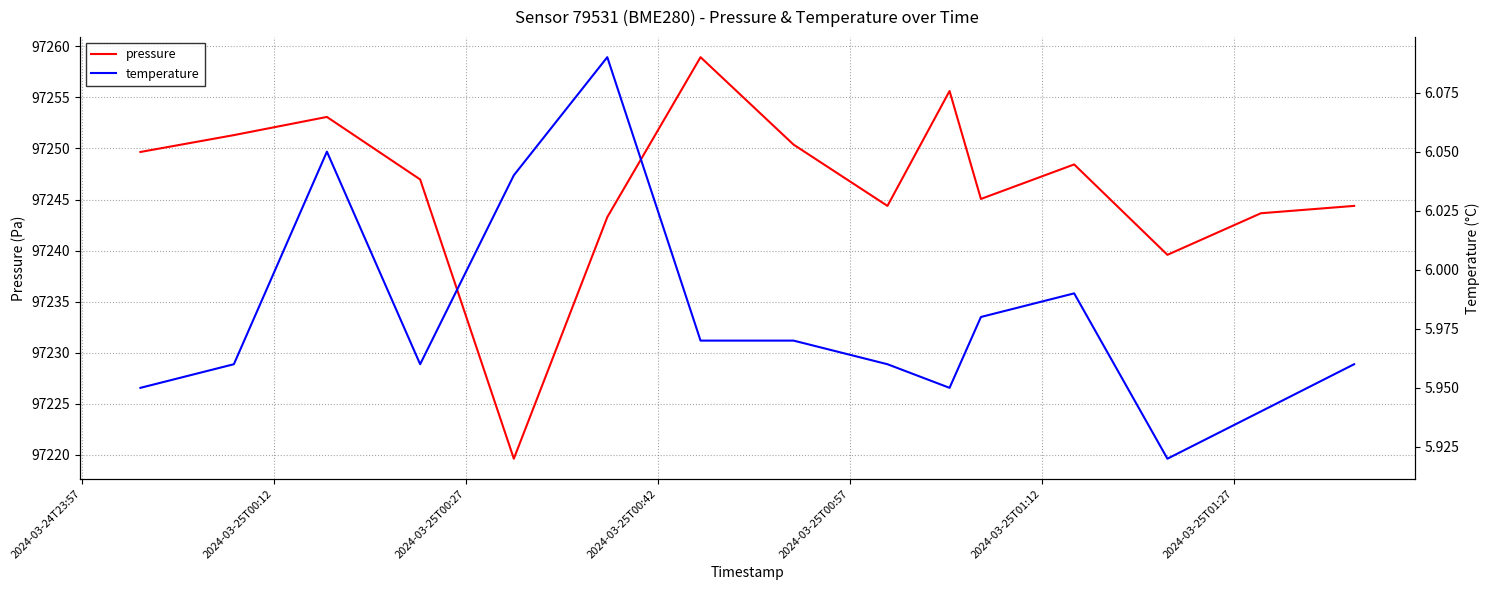

True or false: temperature has more than 0 points higher than both neighbors.

True